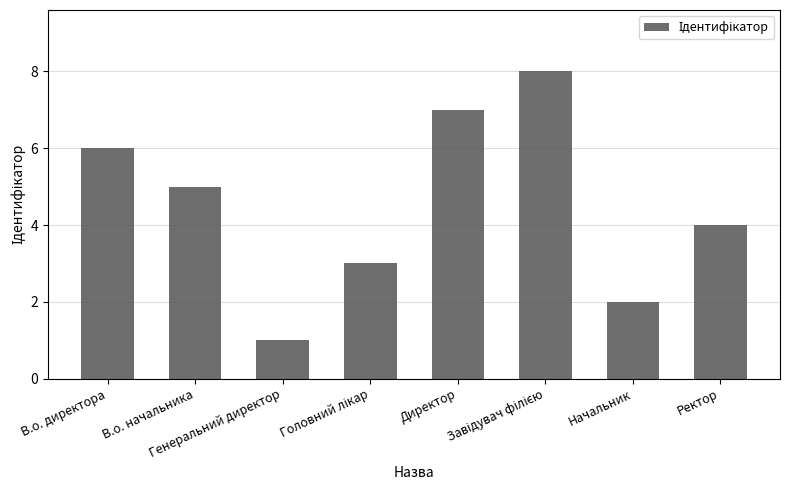

Count the values in the range 3 to 7.

5